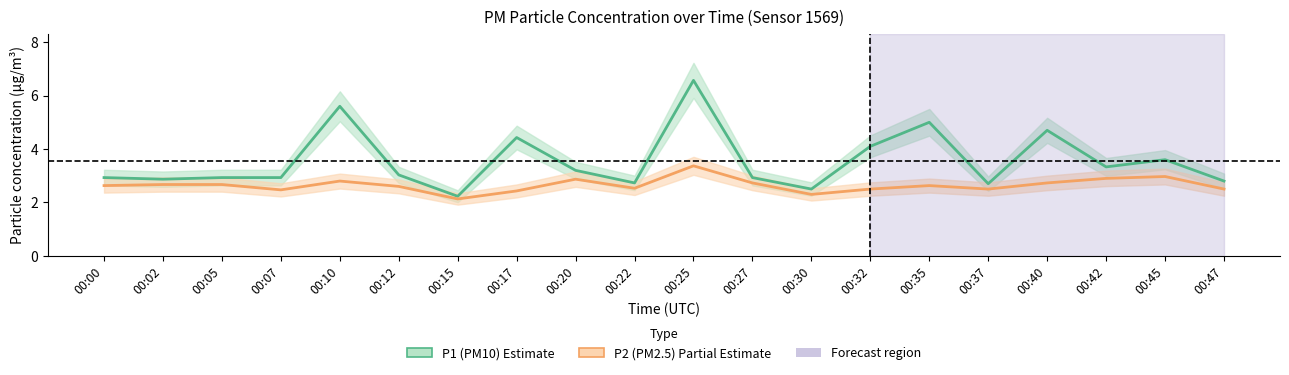

List the series in order of their peak value, lowest first.

P2 (PM2.5), P1 (PM10)